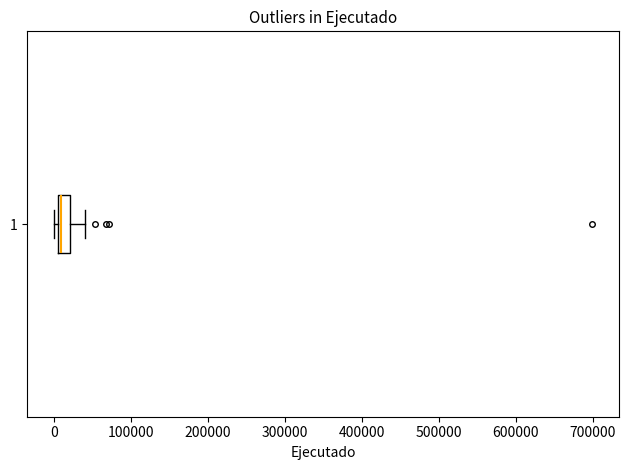

Transcribe this box plot: give where the median line is, the range the box spans, and where the two whiskers end, as read against the x-axis. The values are not printed on the chart, so give them approximately, as read against the axis.

median 10000, box 0 to 20000, whiskers 0 (just left of the box's left edge) to 40000